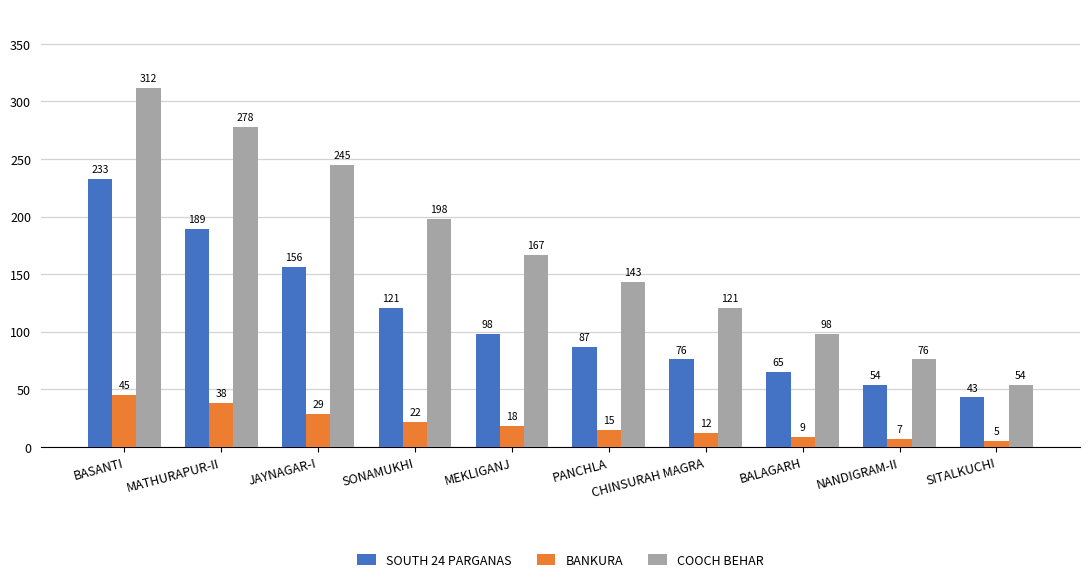

Which series has the largest total across all categories?

COOCH BEHAR